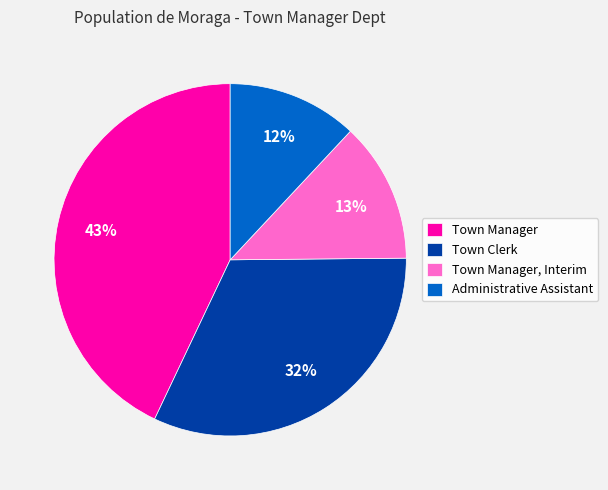

What is the largest slice in the pie chart?

Town Manager